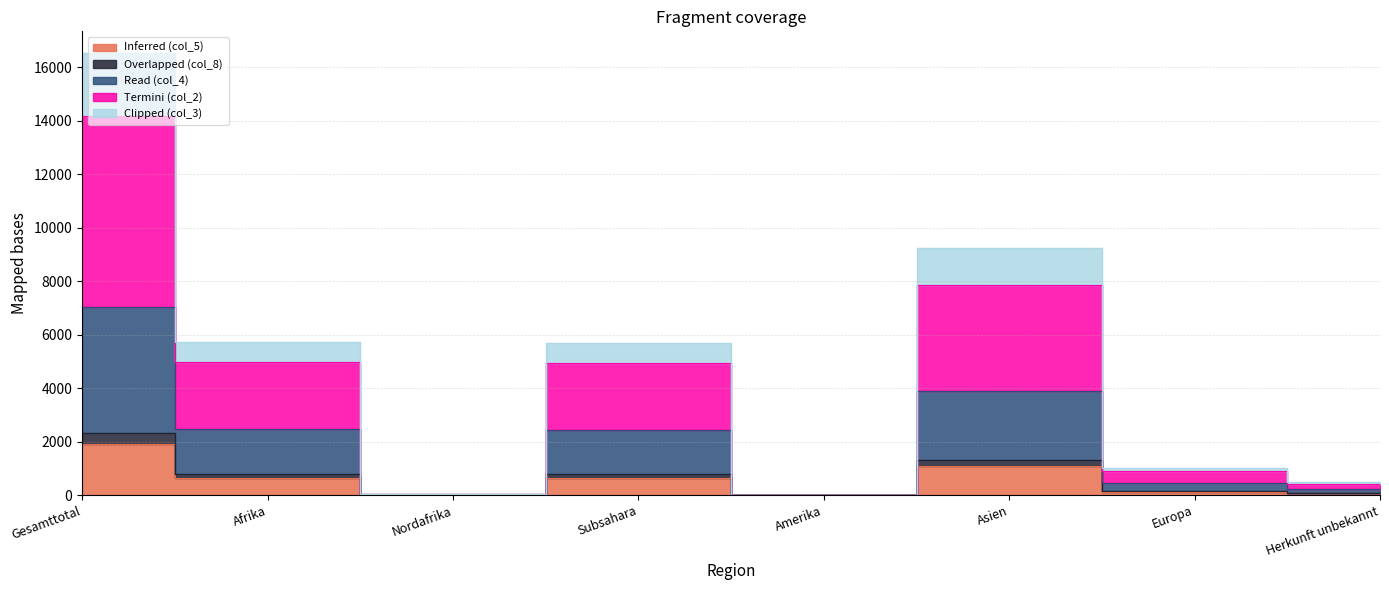

Which has a higher value, Amerika or Afrika?

Afrika